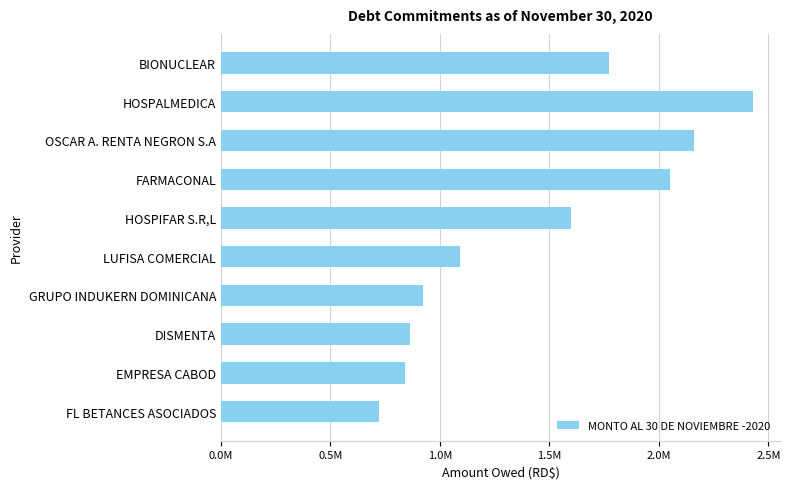

Which category has the highest value across all series?

HOSPALMEDICA